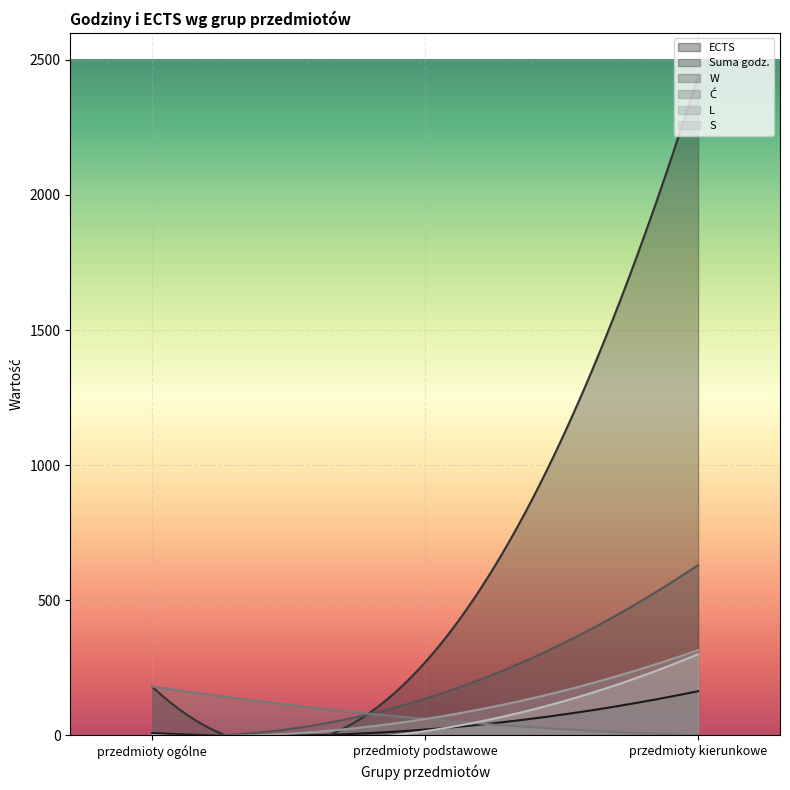

What value does the ECTS series have at przedmioty kierunkowe, to the nearest 50?

150